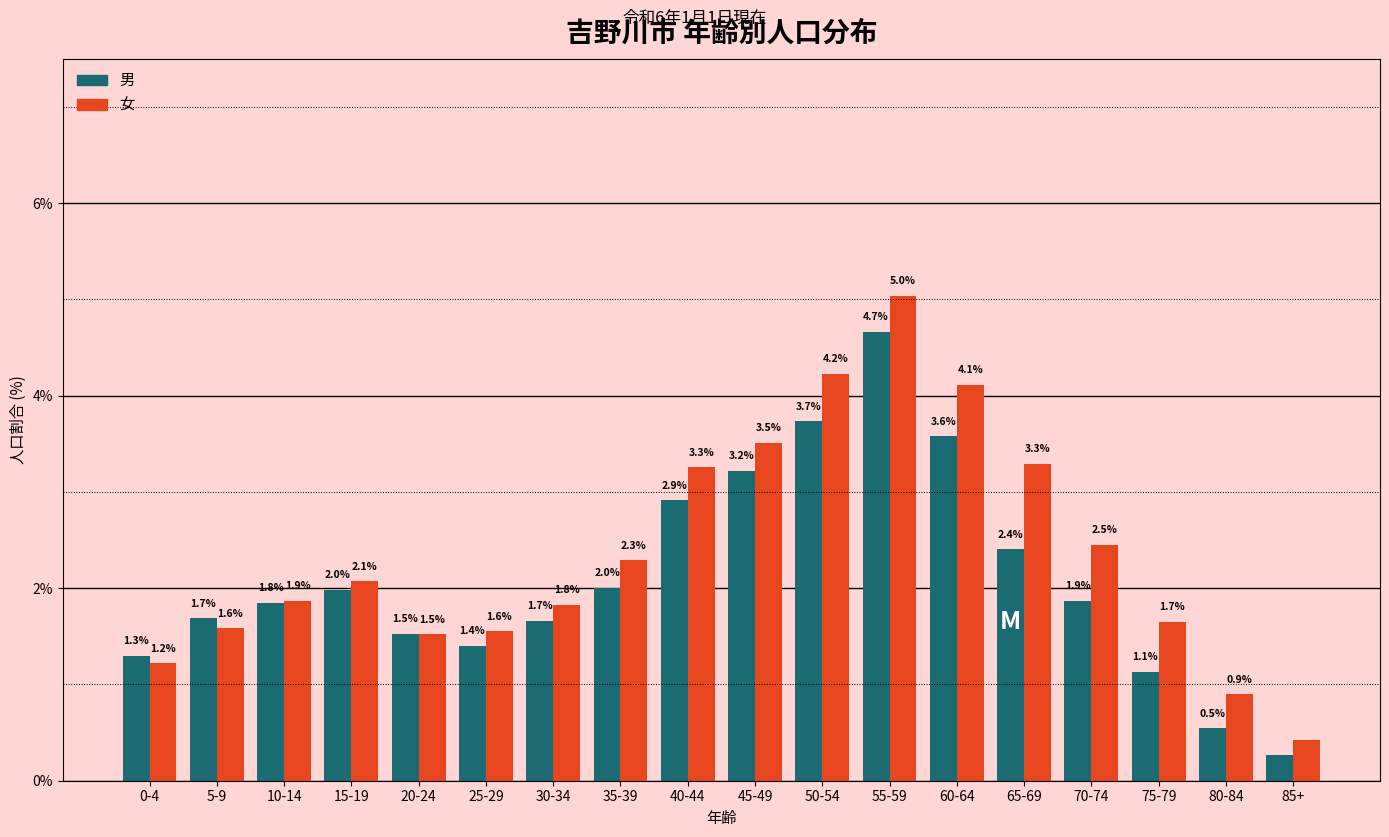

Which series has the widest spread of values?

女